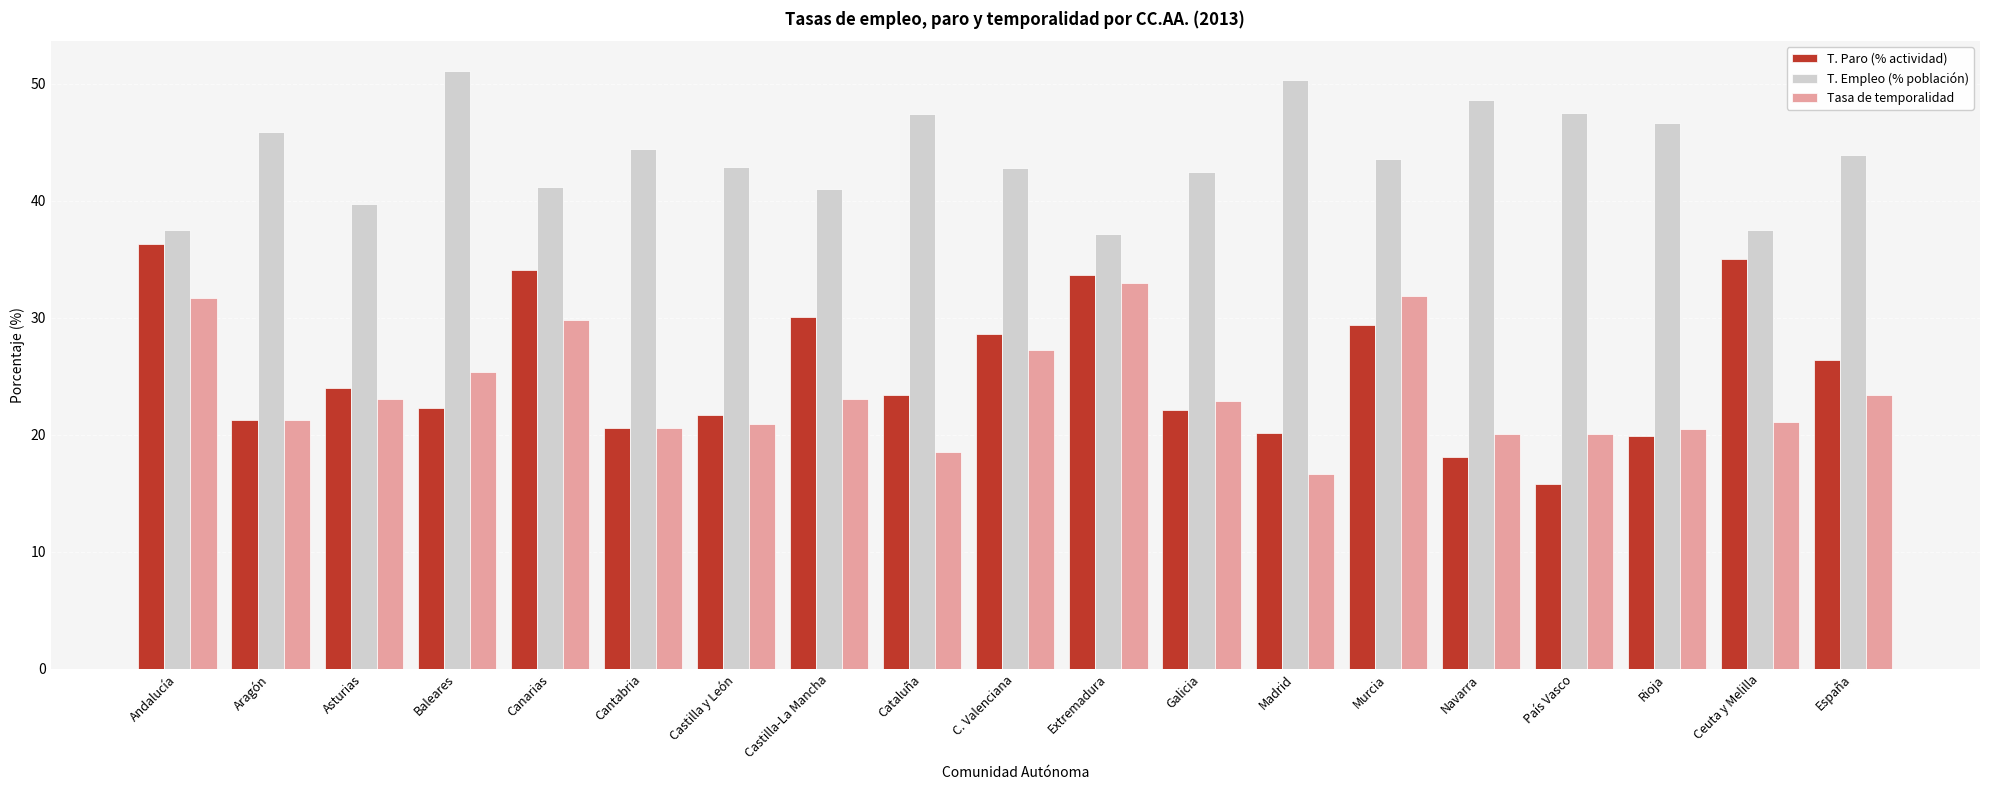

How many bars are there in total?

57